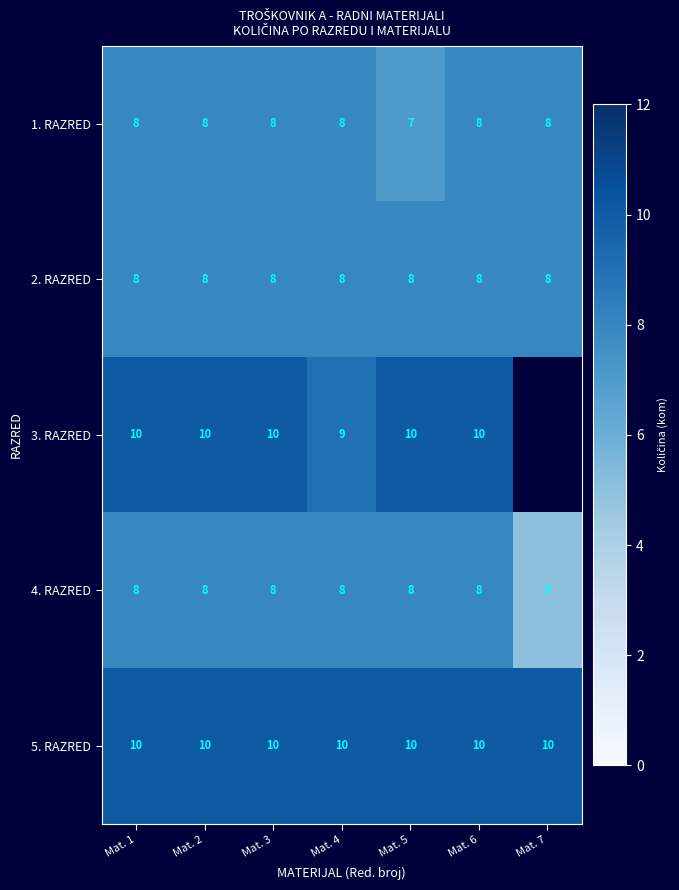

What is the approximate value of 2. RAZRED at Mat. 3?

8